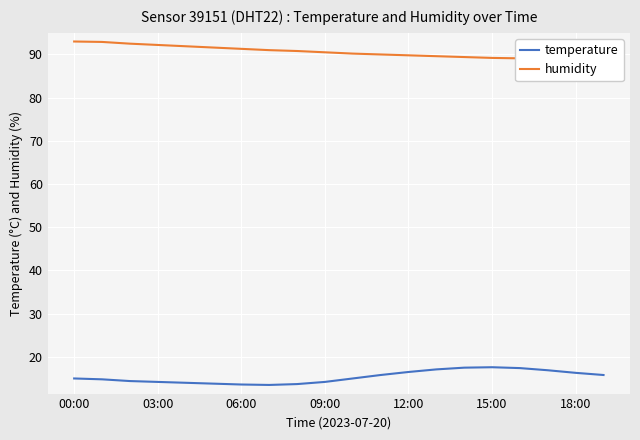

True or false: temperature and humidity intersect in this chart.

False